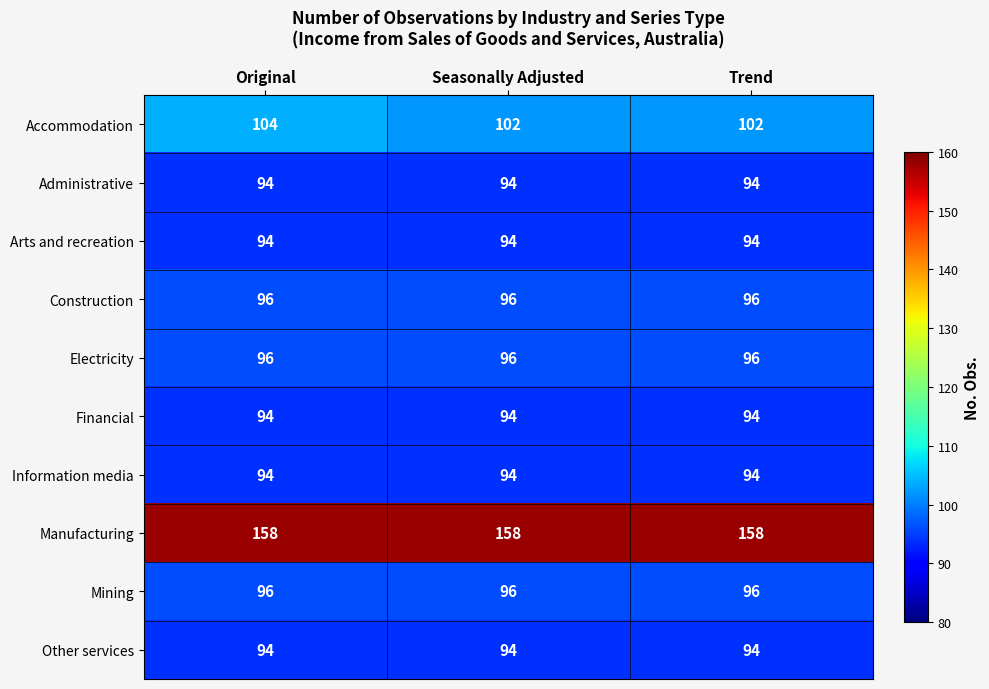

What is the total value across all series at Seasonally Adjusted?

1018